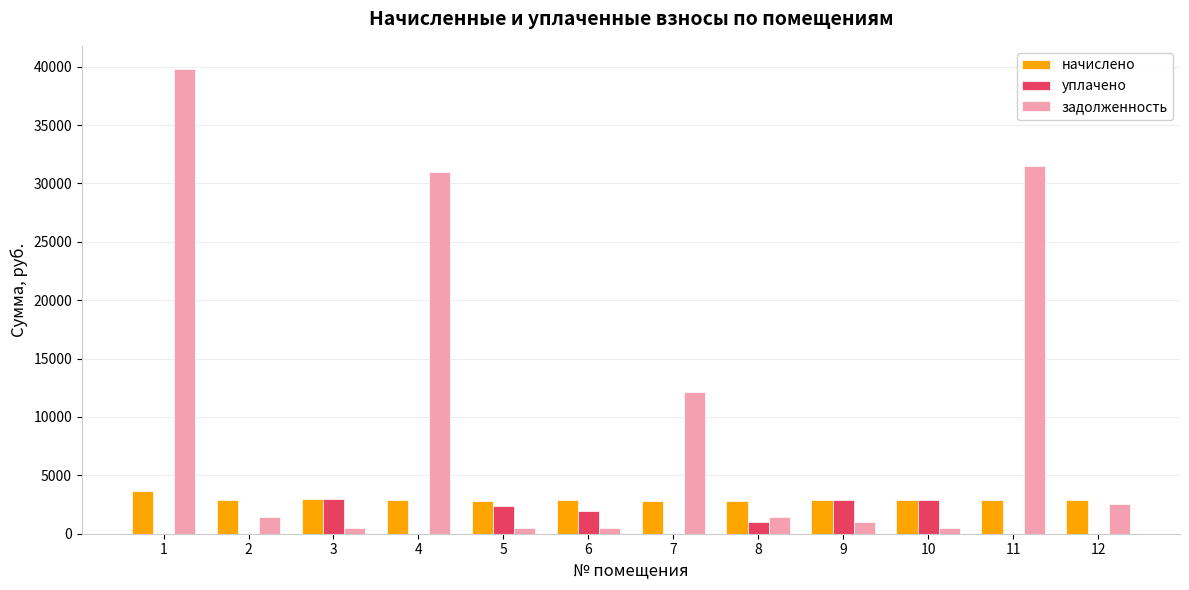

What value does the задолженность series have at 12?

2586.0